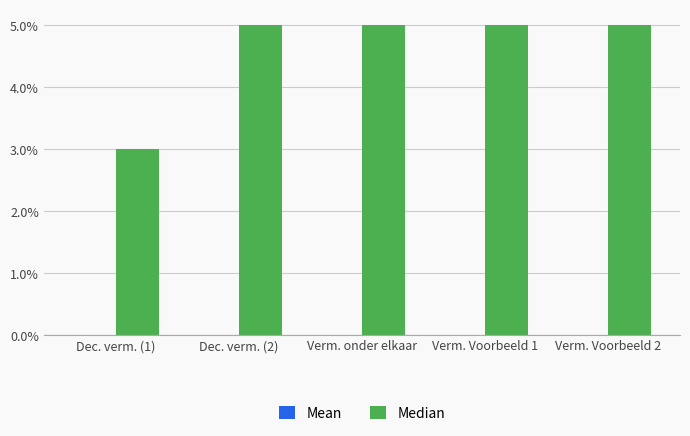

Which has a higher value, Dec. verm. (2) or Dec. verm. (1)?

Dec. verm. (2)